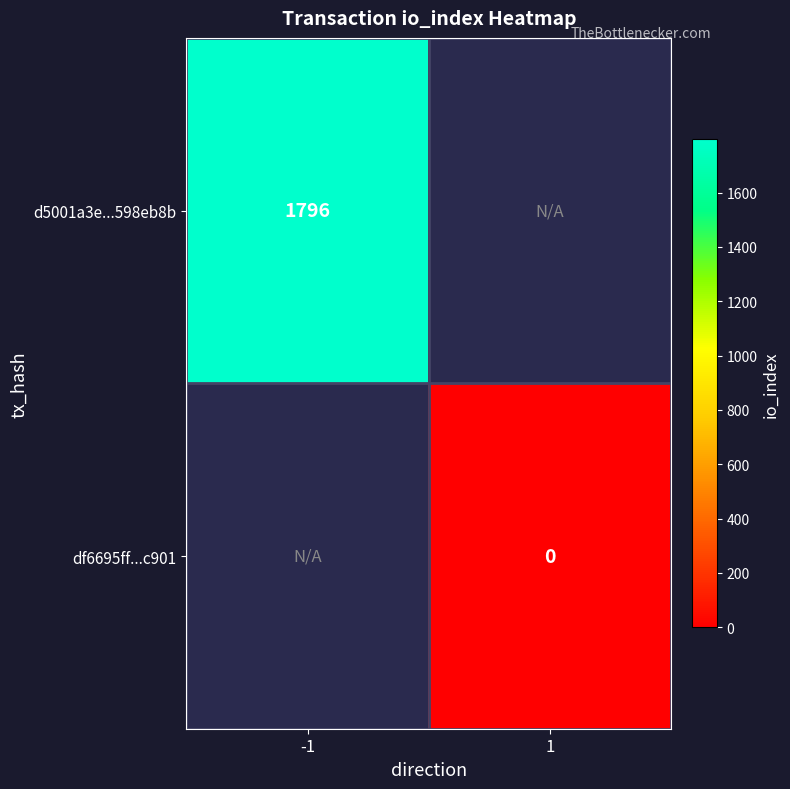

Is it true that d5001a3e...598eb8b equals 1060.4 at -1?

False